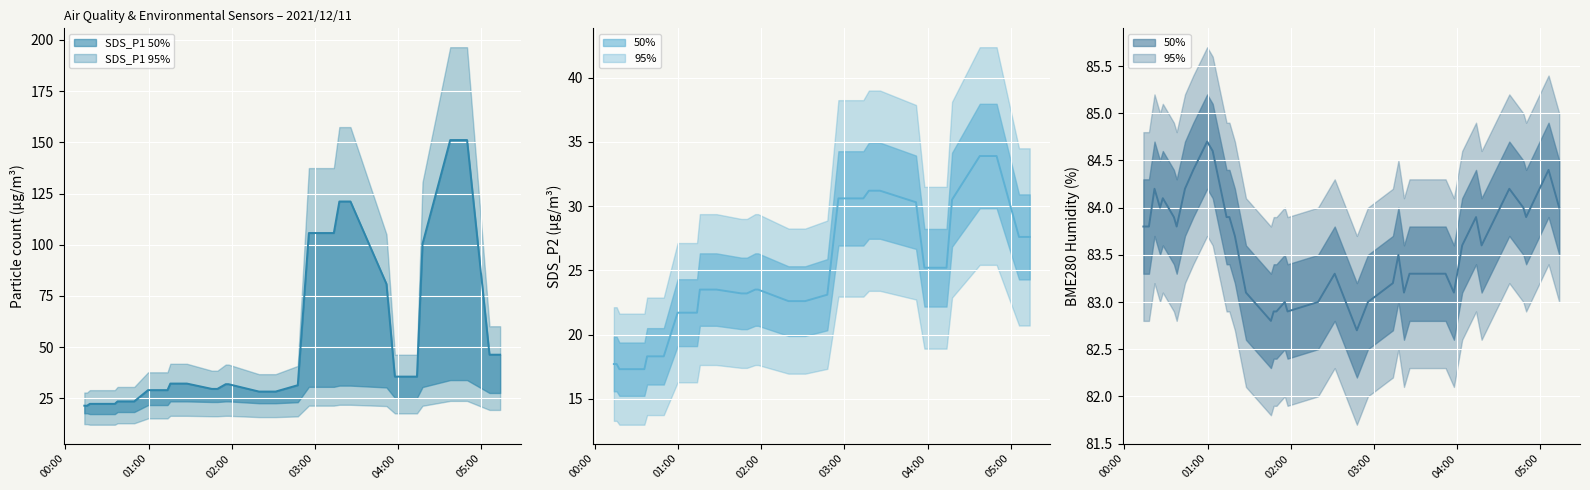

What is the sum of all BME280_humidity line values?

3344.8